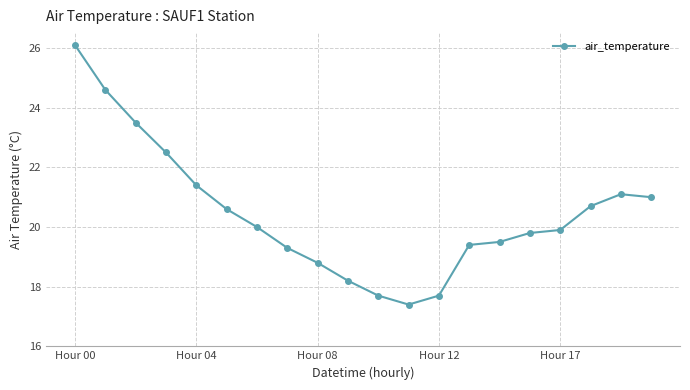

What is the value of the 2nd point from the left?

24.6